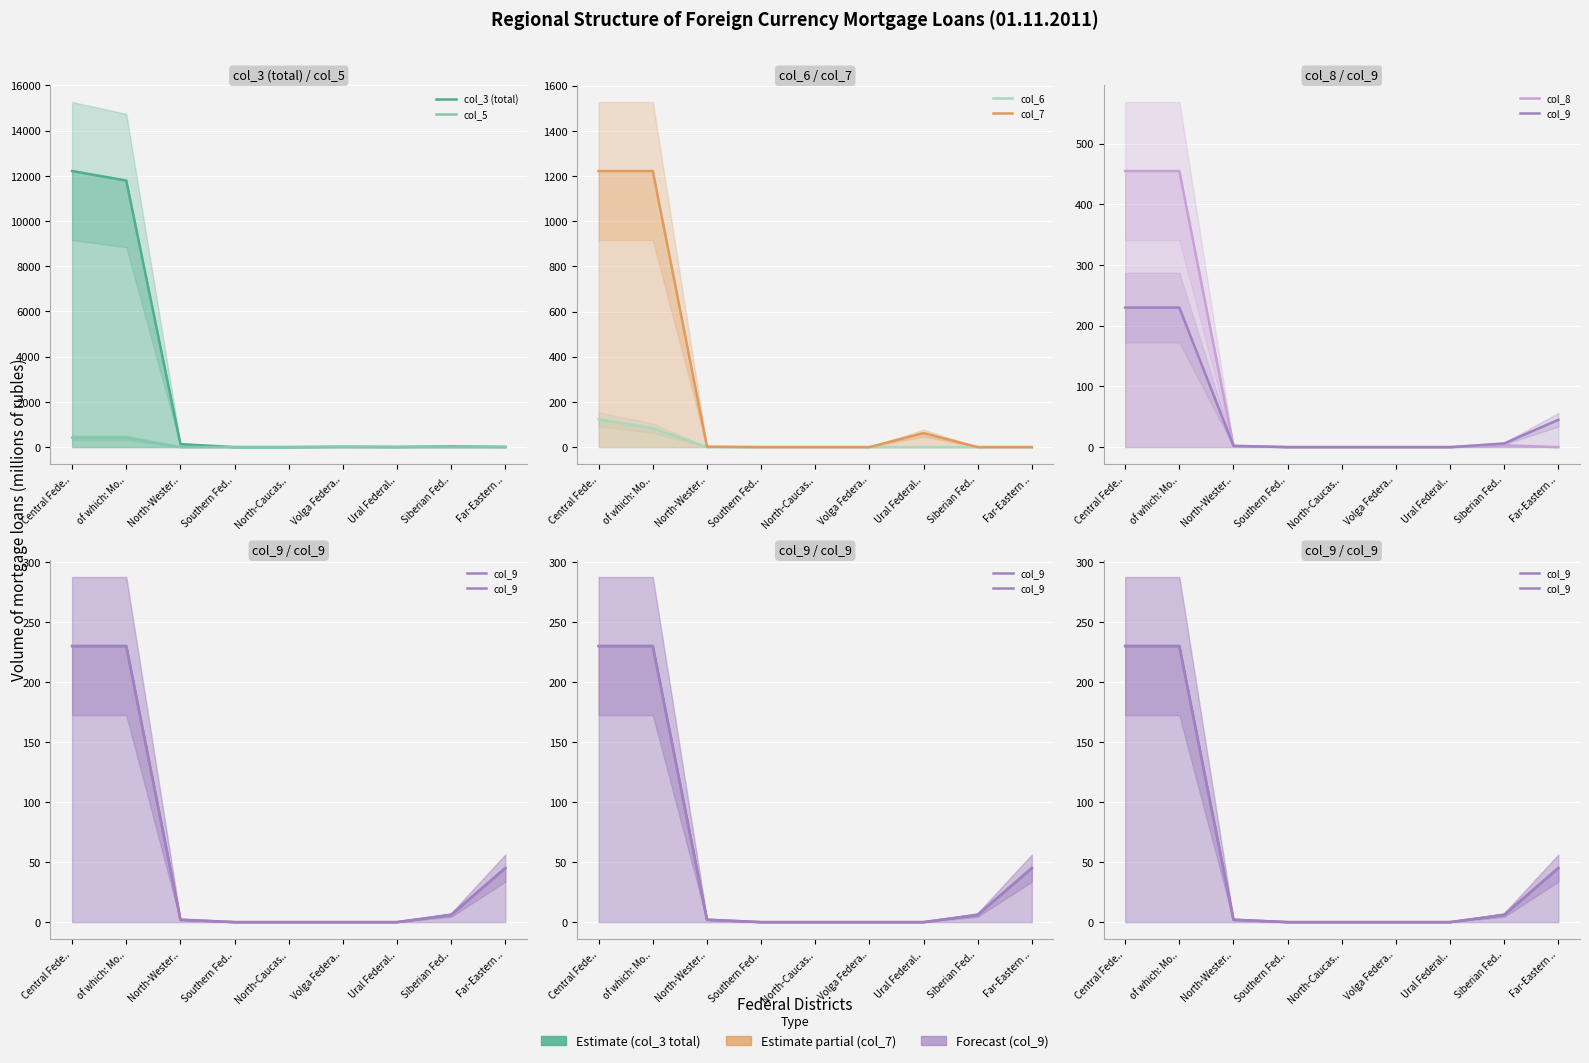

Between of which: Mo.. and Siberian Fed.., which series saw the biggest shift?

col_3 (total)